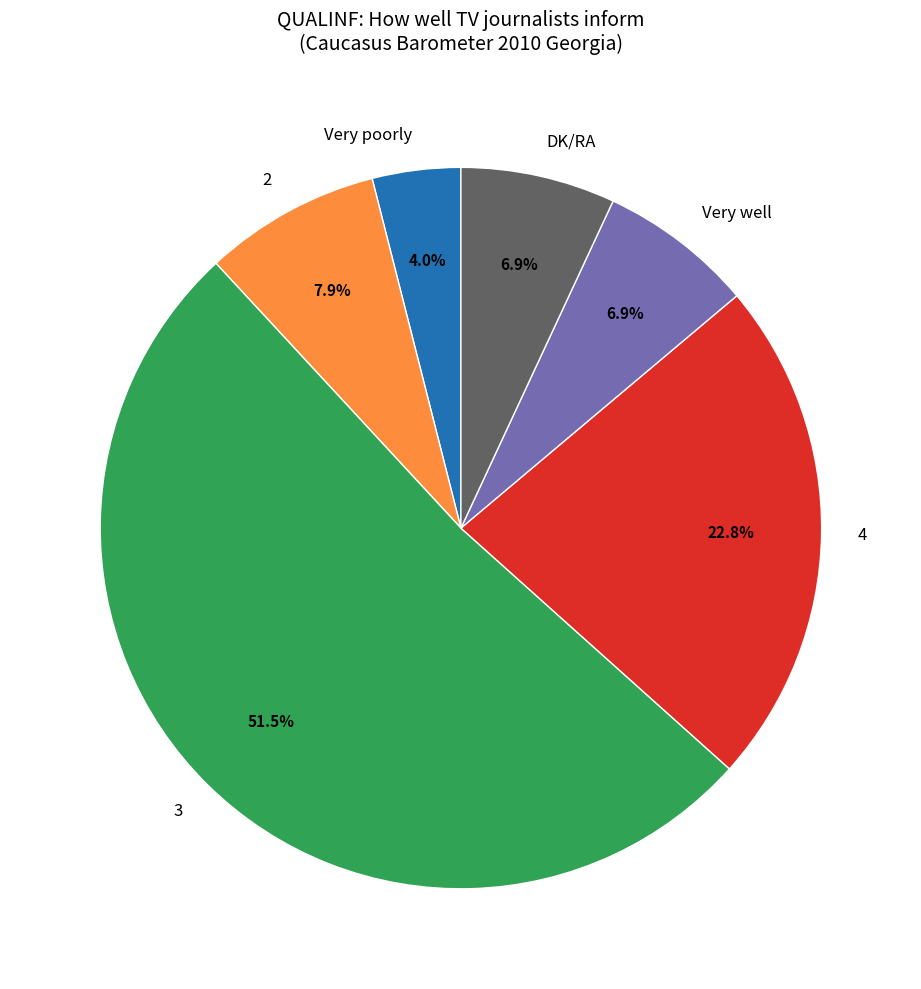

Count the number of slices in the pie.

6